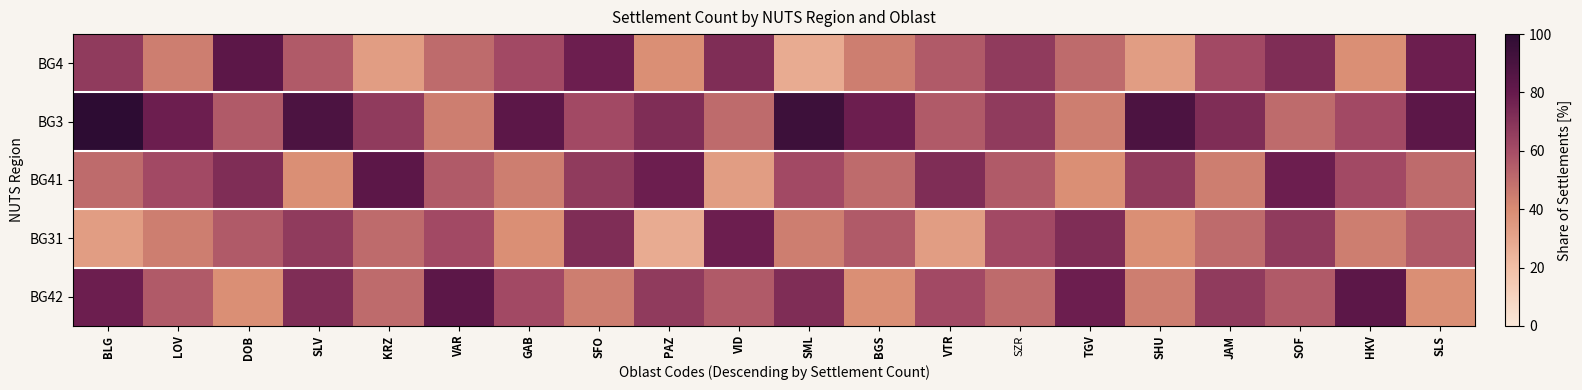

Which category has the lowest value across all series?

SML